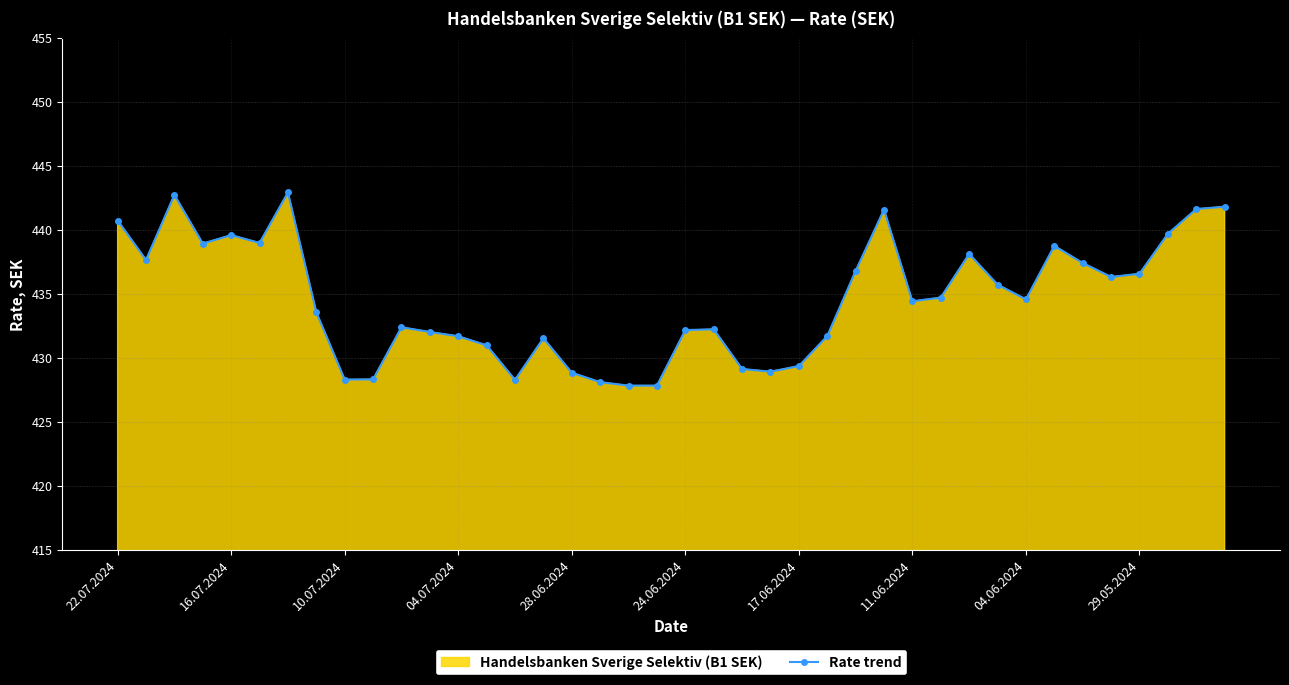

At which label does the data first exceed 434?

22.07.2024